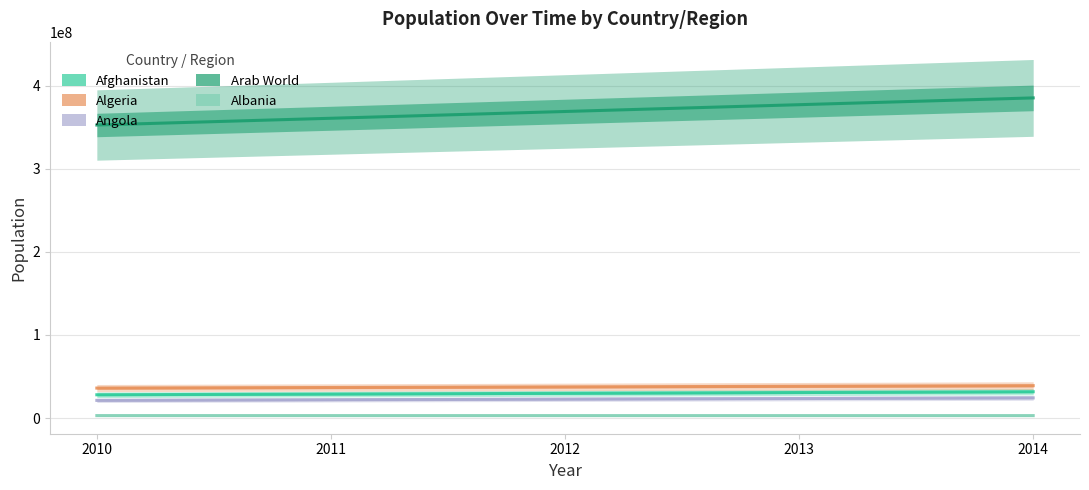

True or false: Arab World and Algeria intersect in this chart.

False